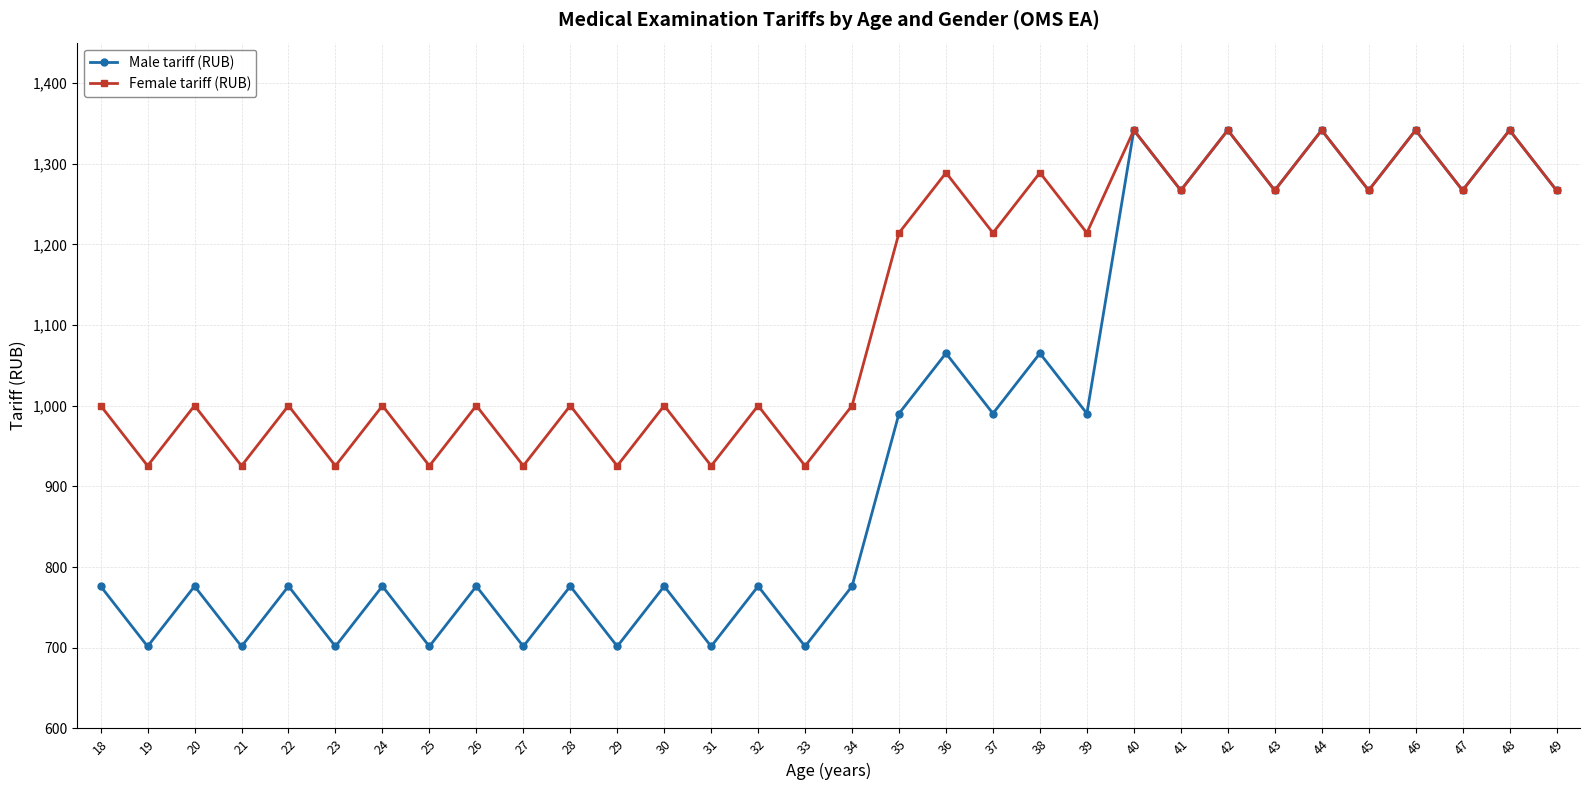

What is the difference between the highest and lowest values at 37?

223.9